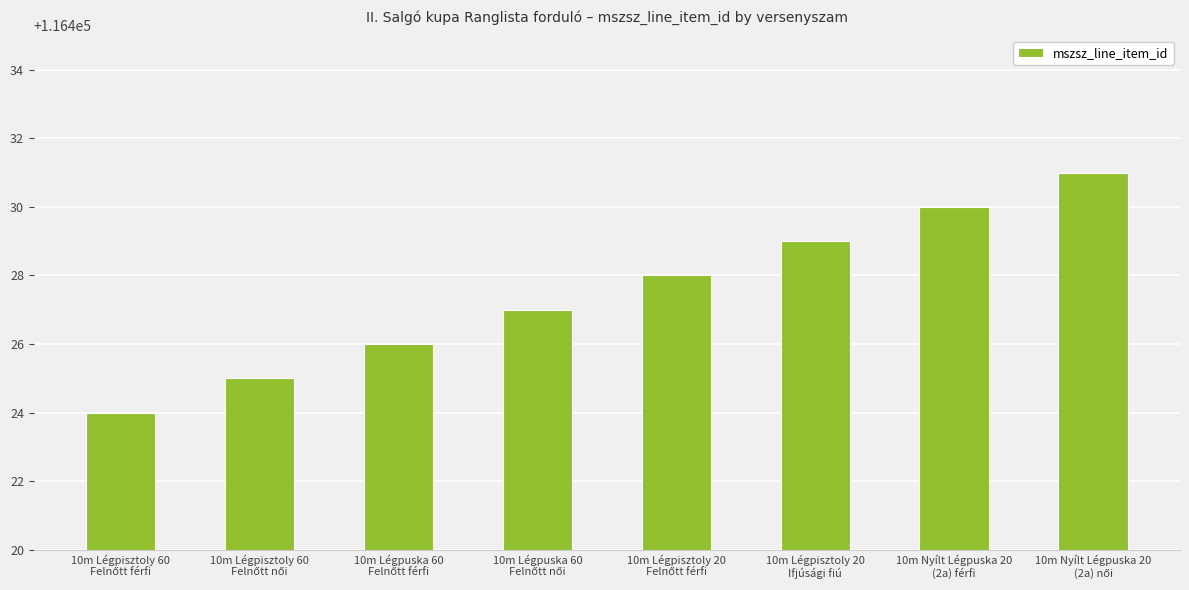

How many data points are less than 116428?

4